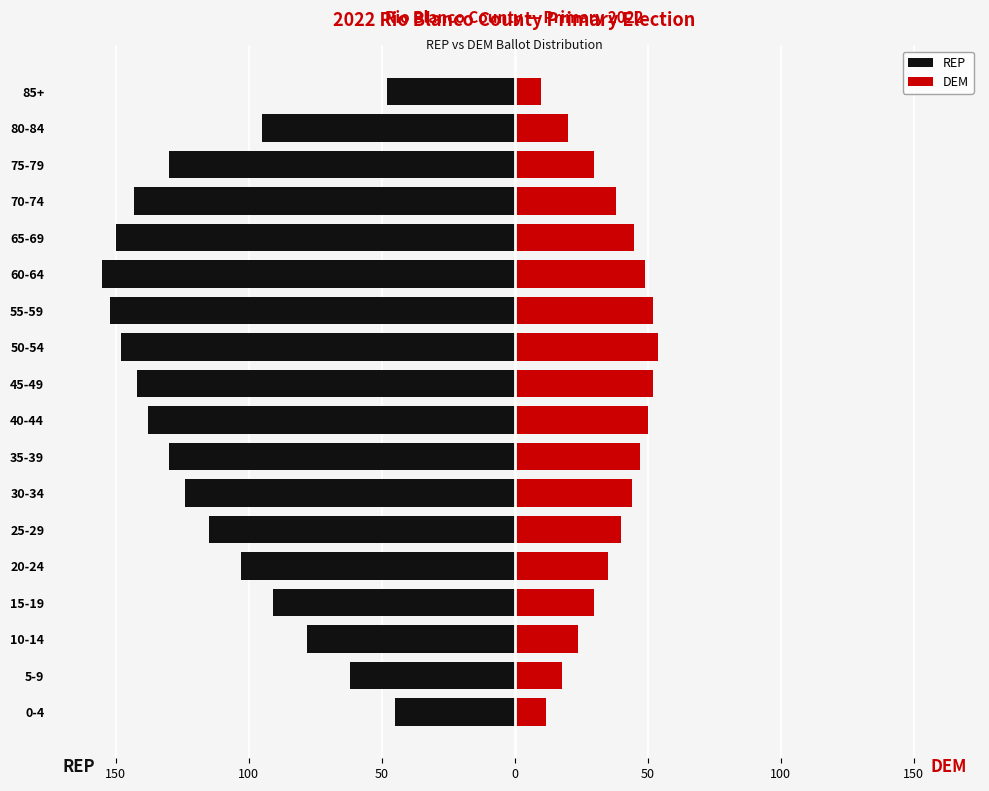

Is the value of REP at 70-74 greater than the value of DEM at 75-79?

No